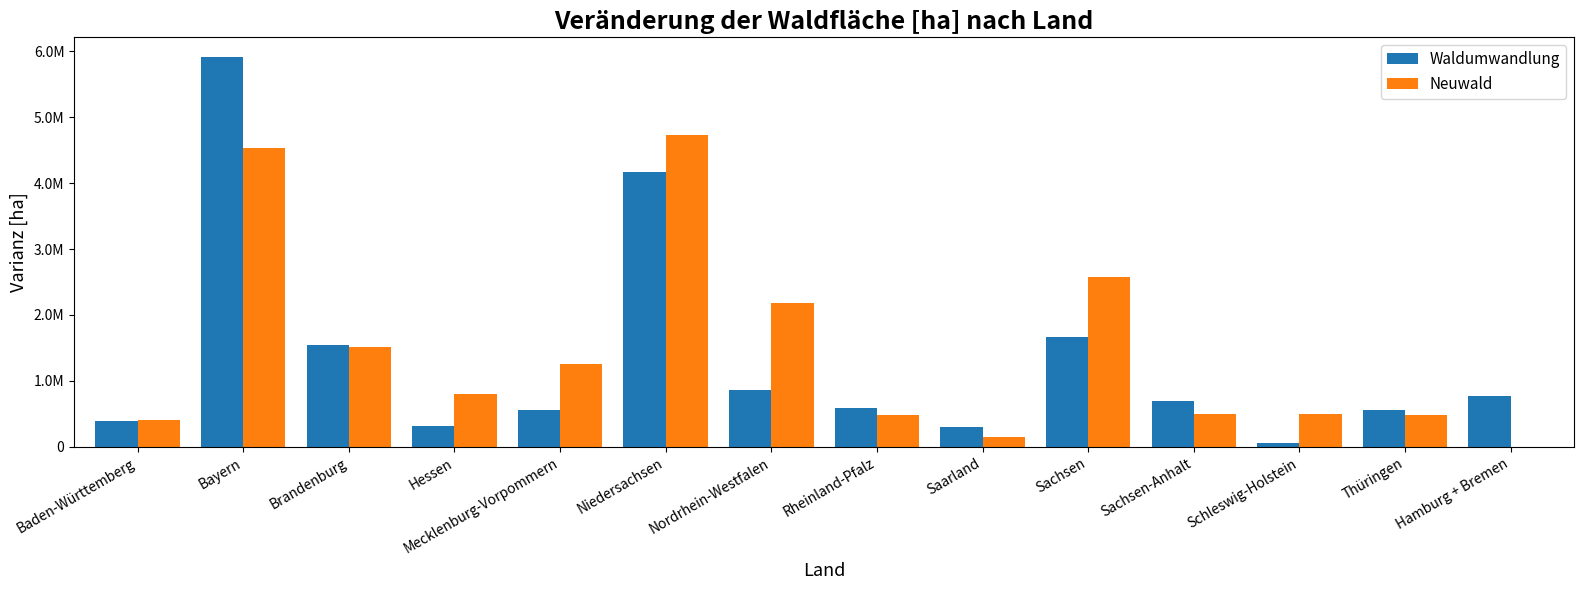

What is the label of the 10th bar from the left?

Sachsen